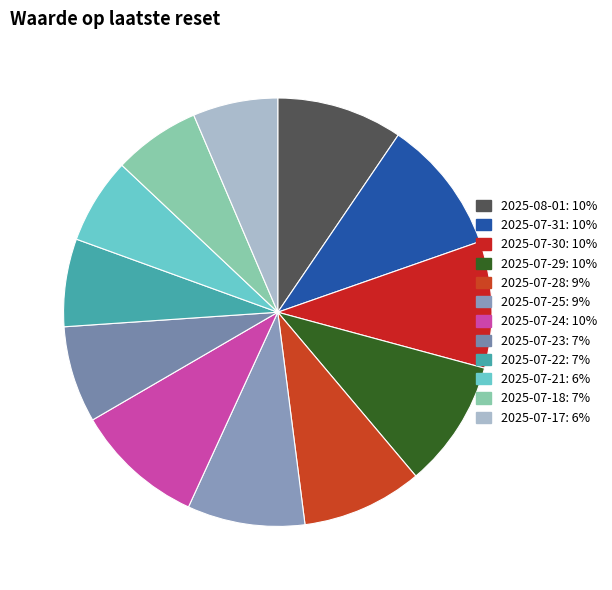

Which slice is the largest?

2025-07-31